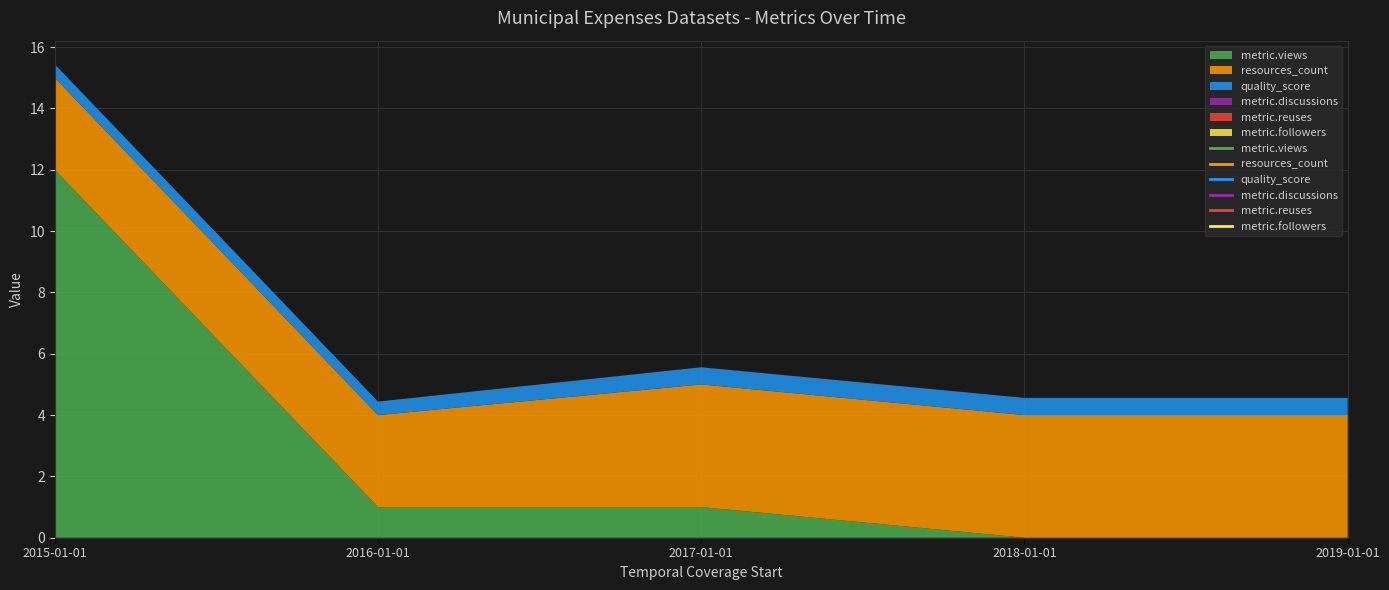

The value of metric.reuses at 2019-01-01 is 0.0. True or false?

True